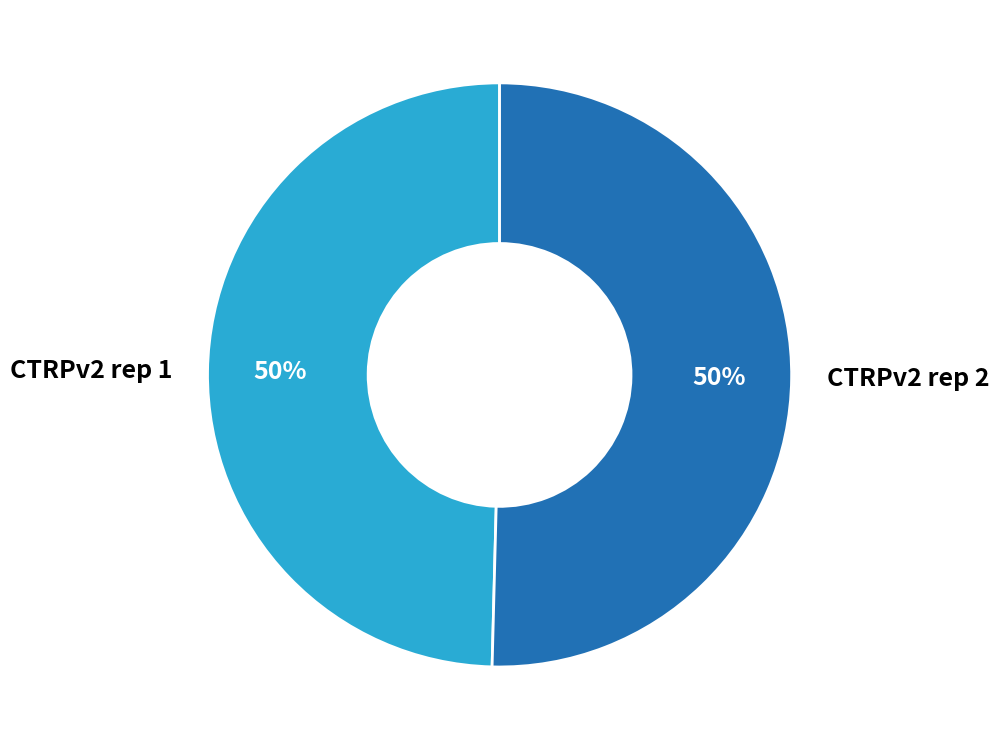

Approximately how many times larger is the value at CTRPv2 rep 2 compared to CTRPv2 rep 1?

1.0